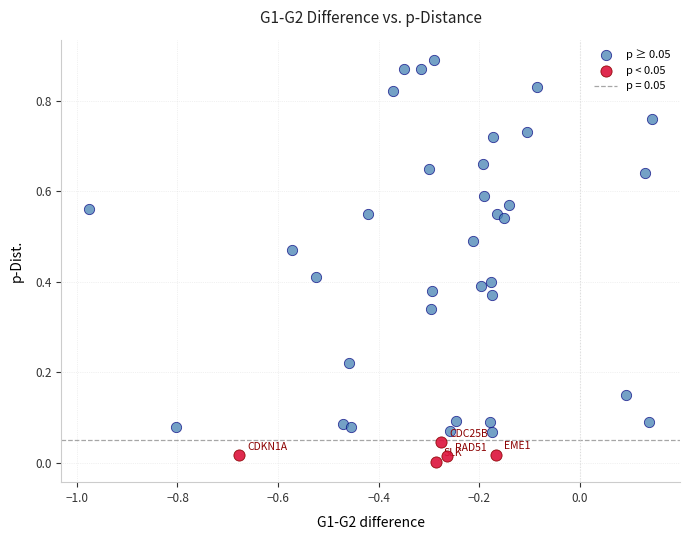

Which series has the largest Y range (max minus min)?

p ≥ 0.05